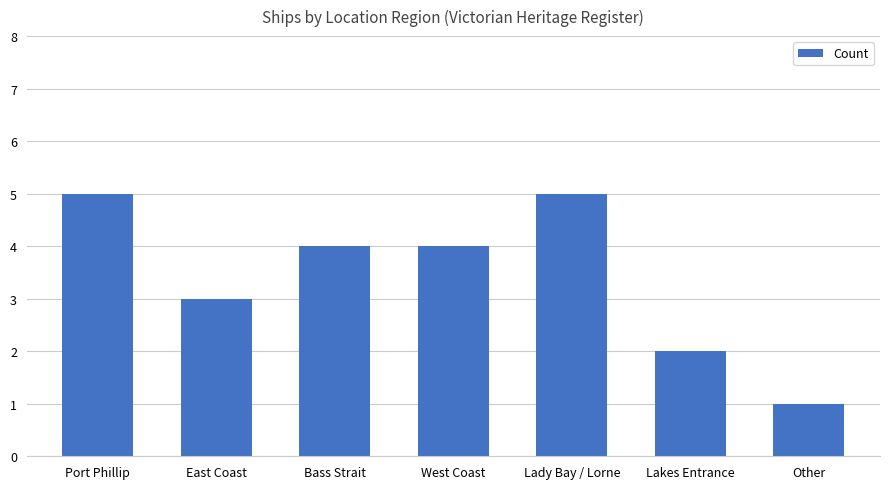

How many bars are there in total?

7